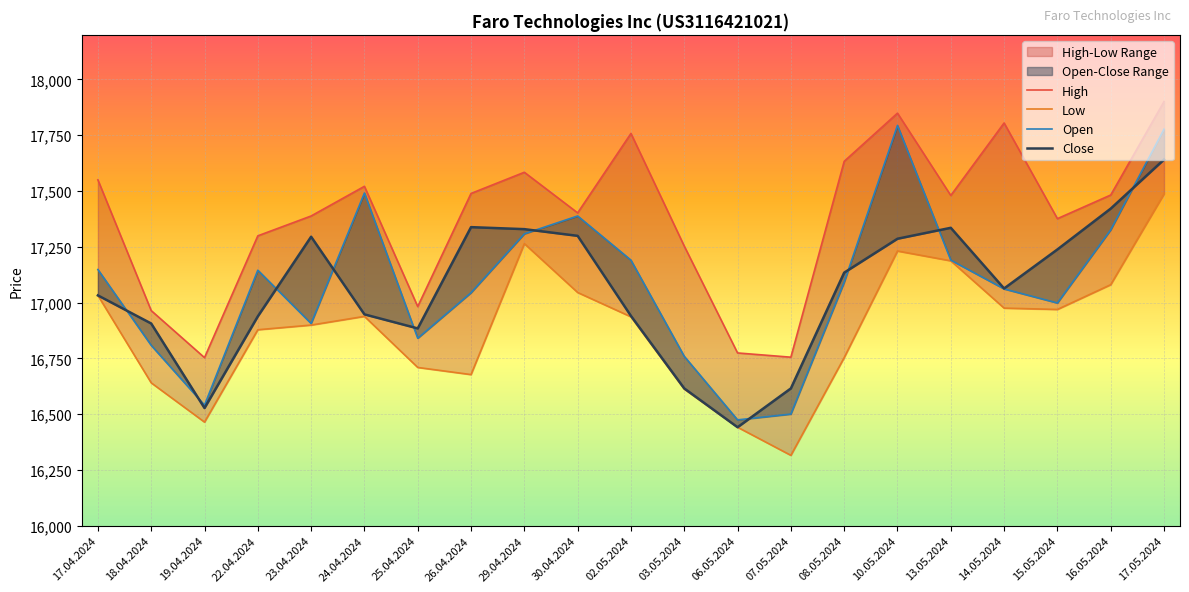

True or false: Close has a value of 16906 at 18.04.2024.

True